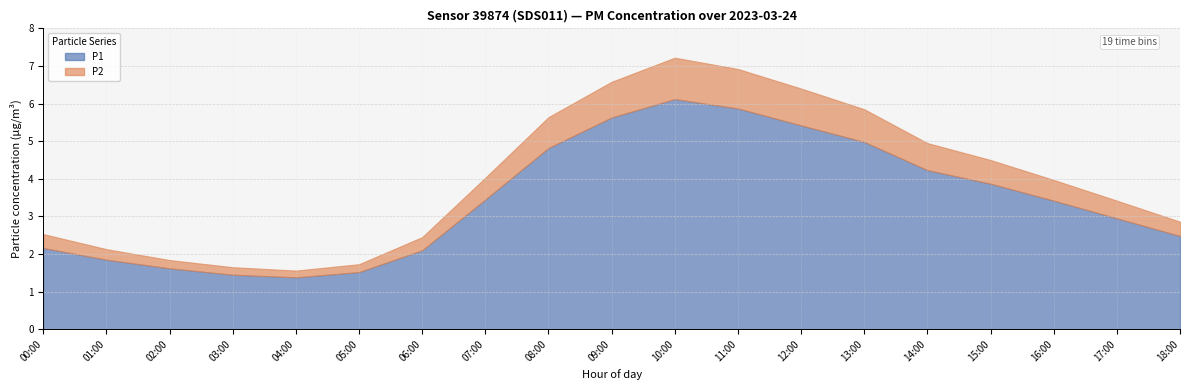

Where is the first local maximum for P1?

10:00